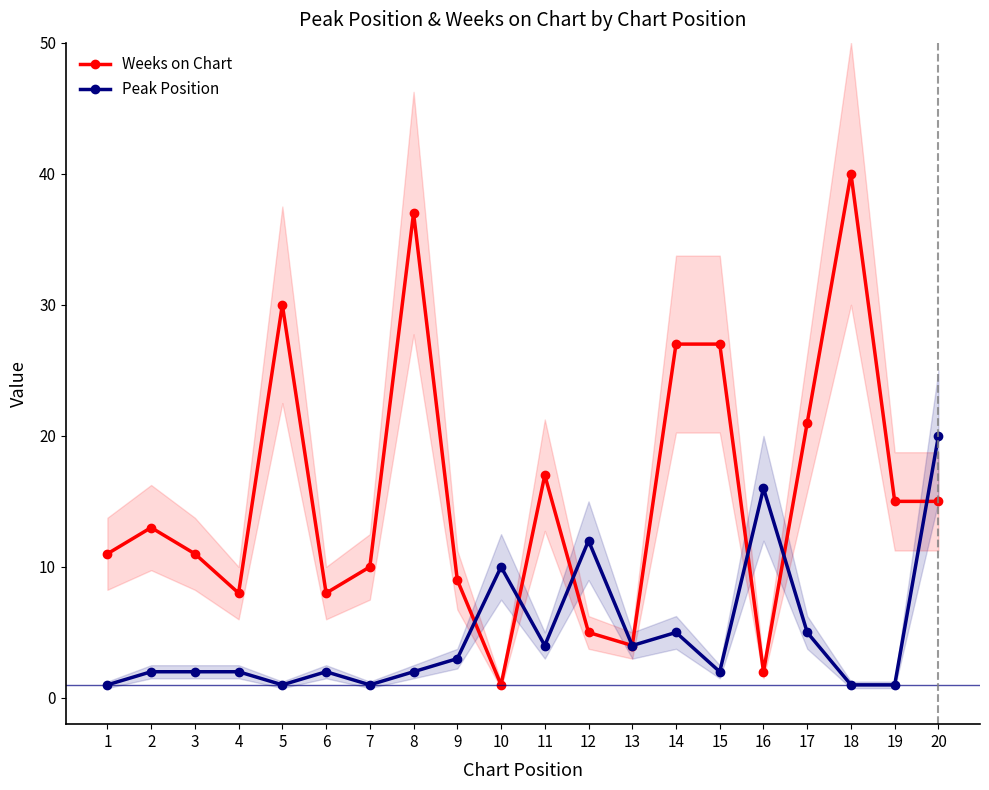

Does the chart have visible grid lines?

No